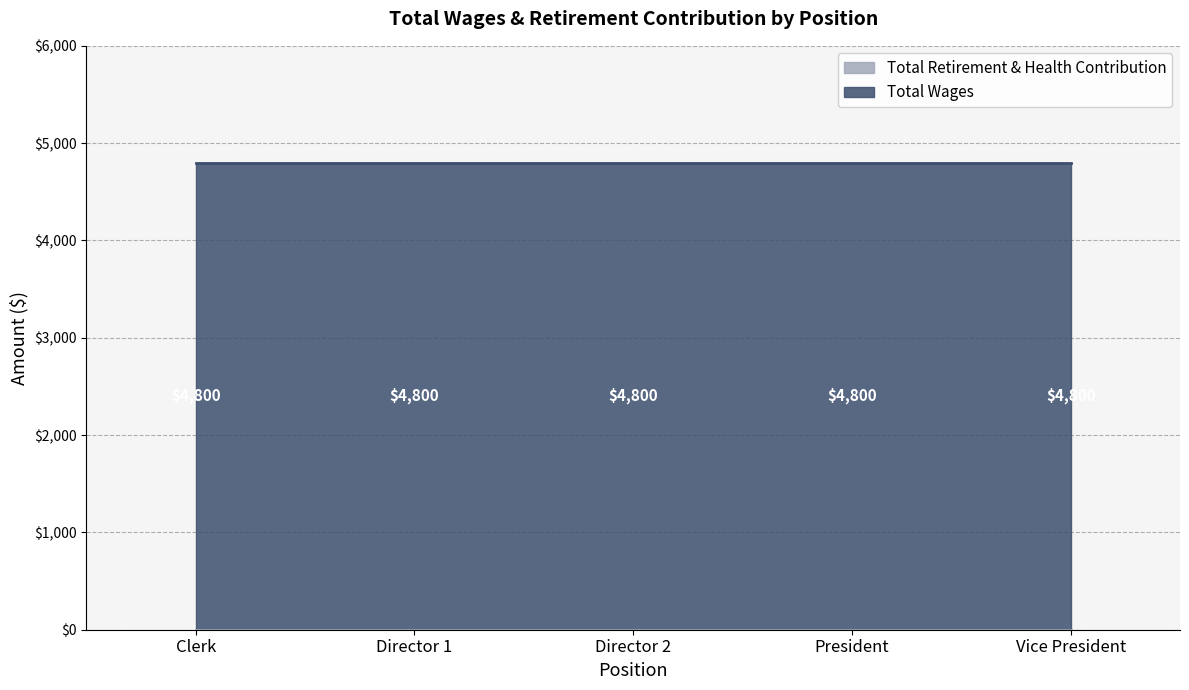

True or false: Total Wages and Total Retirement & Health Contribution cross at least once.

False